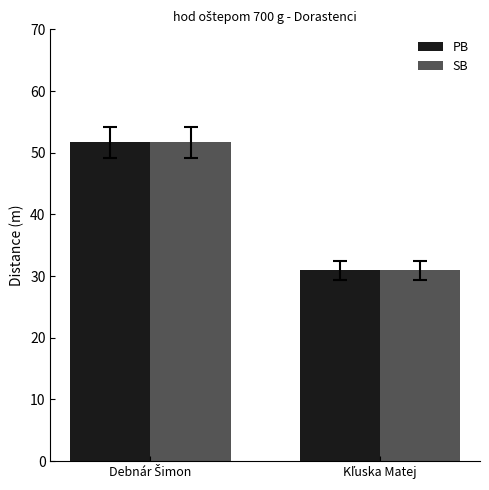

What is the greatest value displayed?

51.7